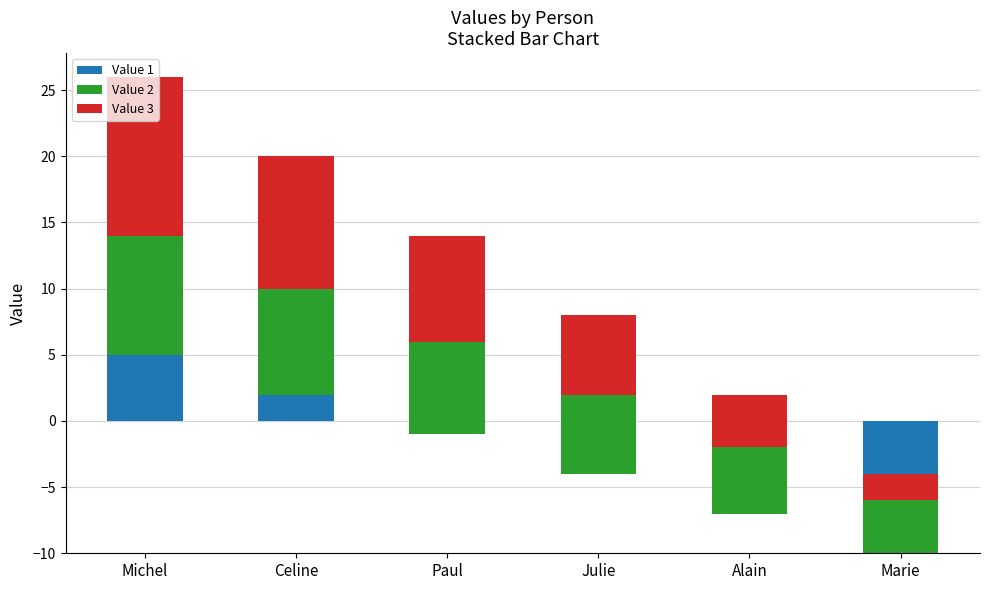

Which category has the lowest value in the Value 3 series?

Marie